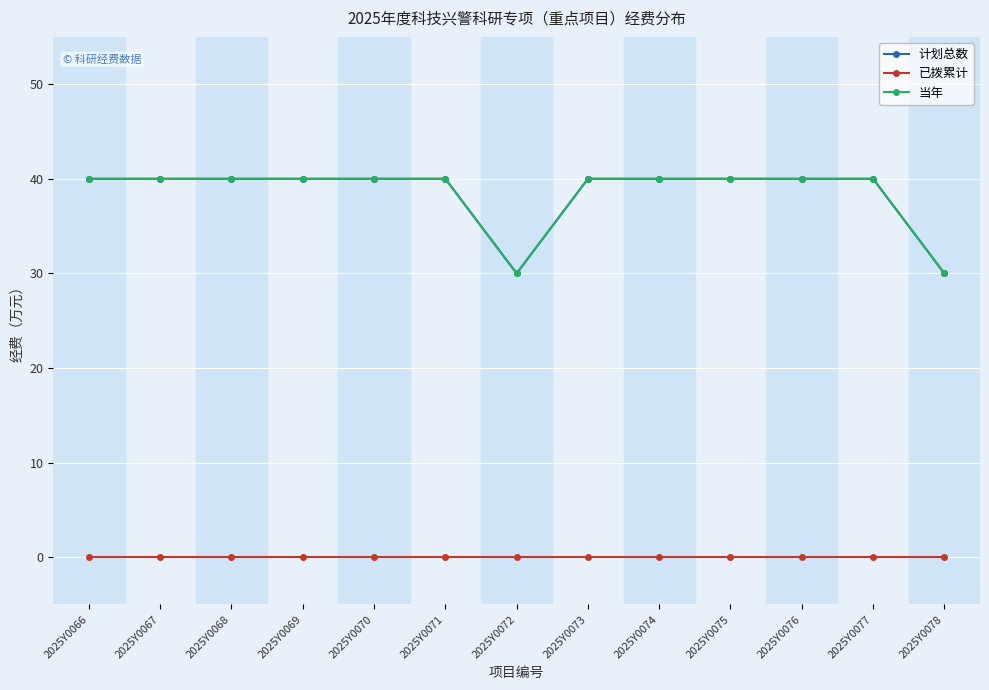

What is the approximate value of 当年 at 2025Y0069, to the nearest 10?

40